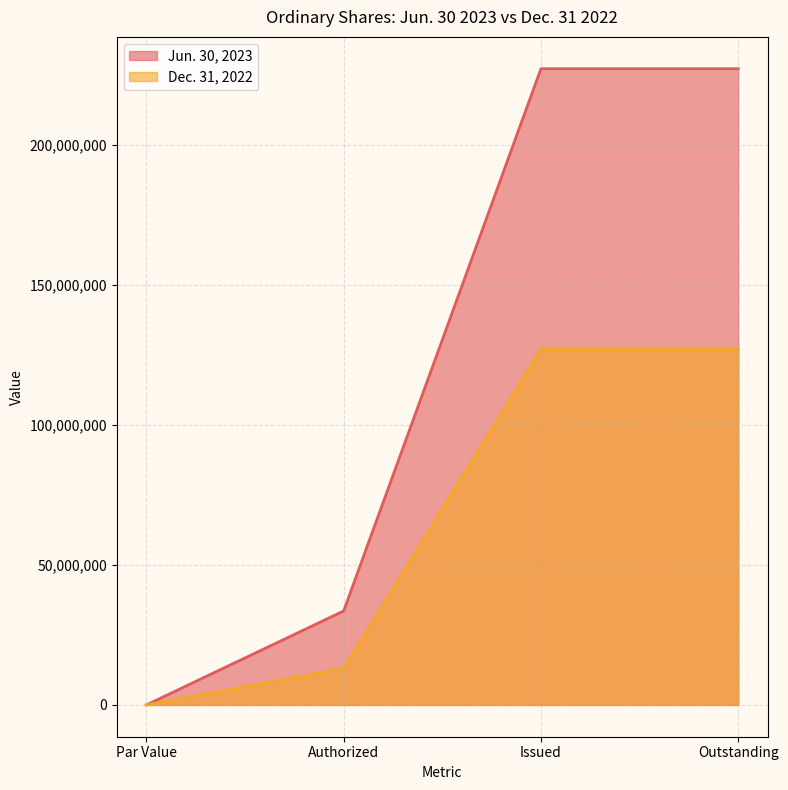

How many values in the Jun. 30, 2023 series are below 227215699?

2